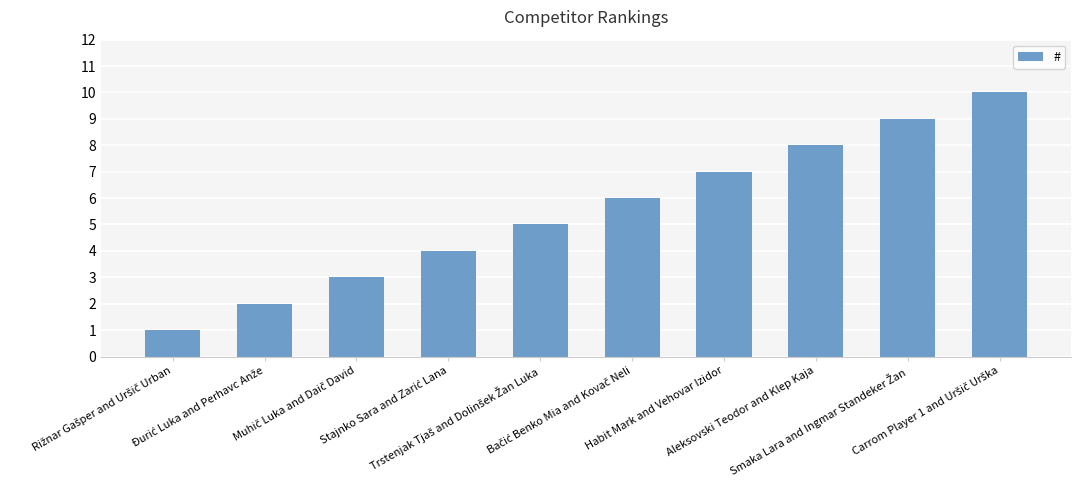

What is the difference between the second highest and minimum values?

8